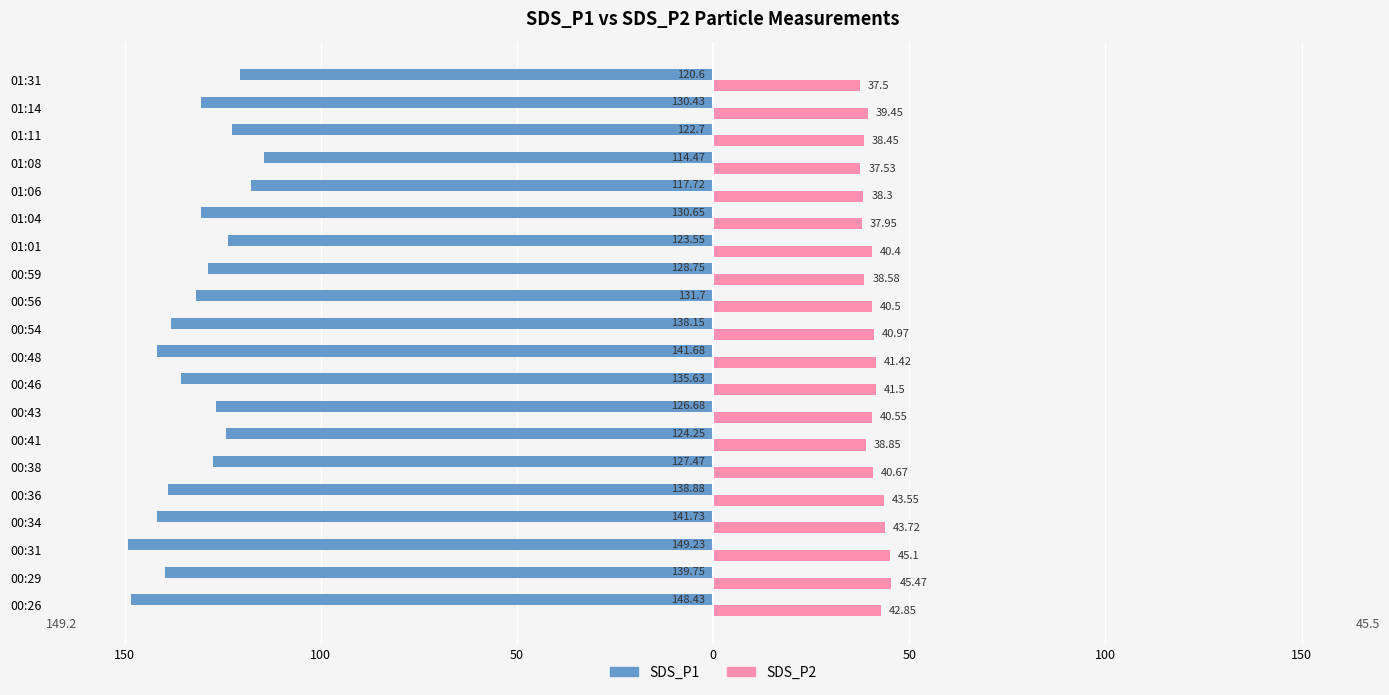

What are all the series names shown in the legend?

SDS_P1, SDS_P2